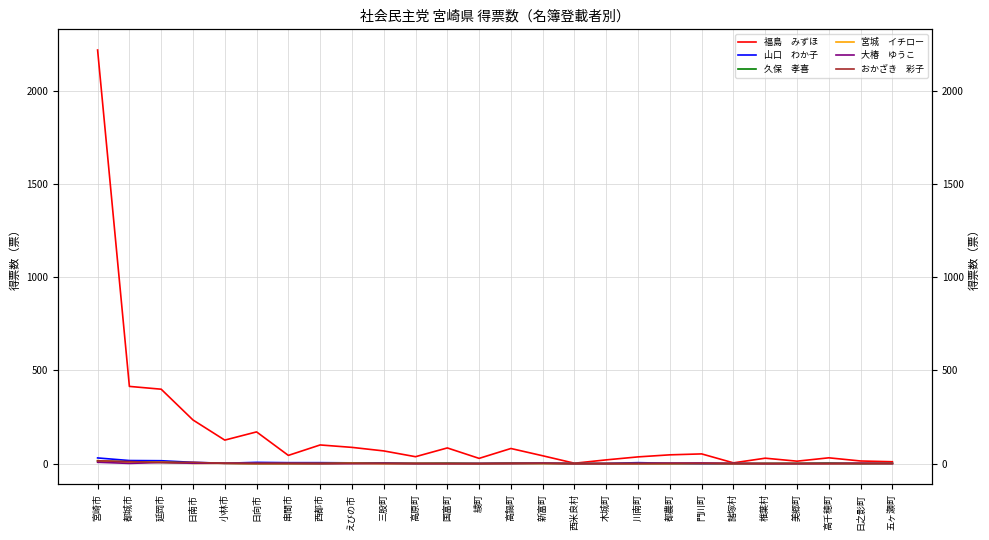

Which label corresponds to the largest value in the chart?

宮崎市